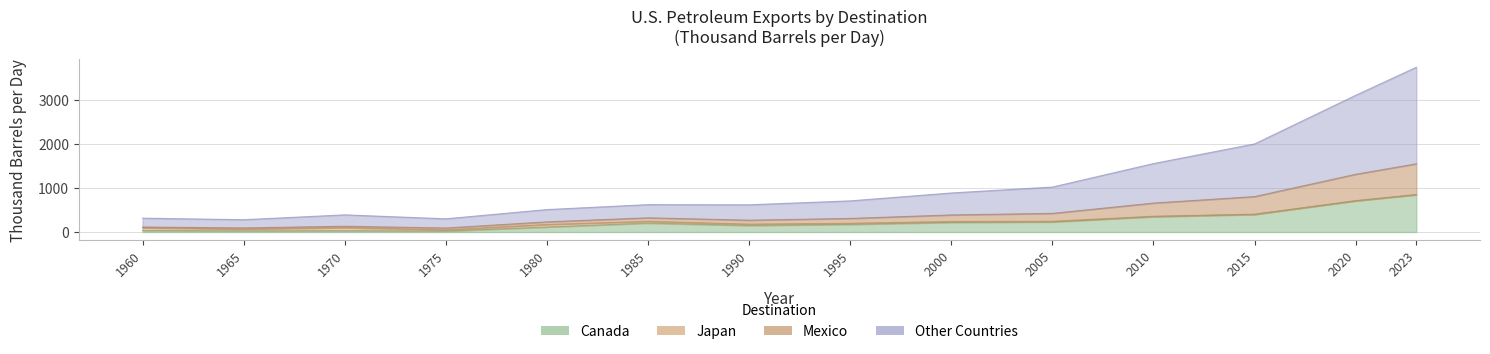

At which category is the sum across all series the highest?

2023